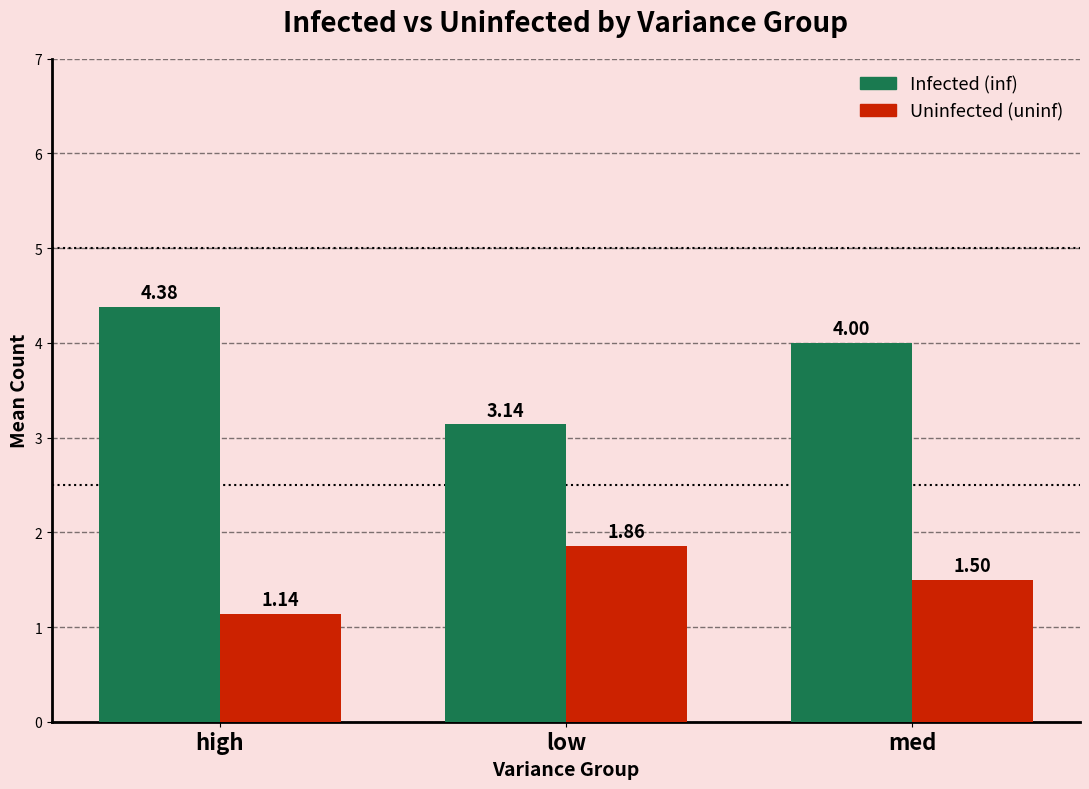

Which category has the highest value across all series?

high